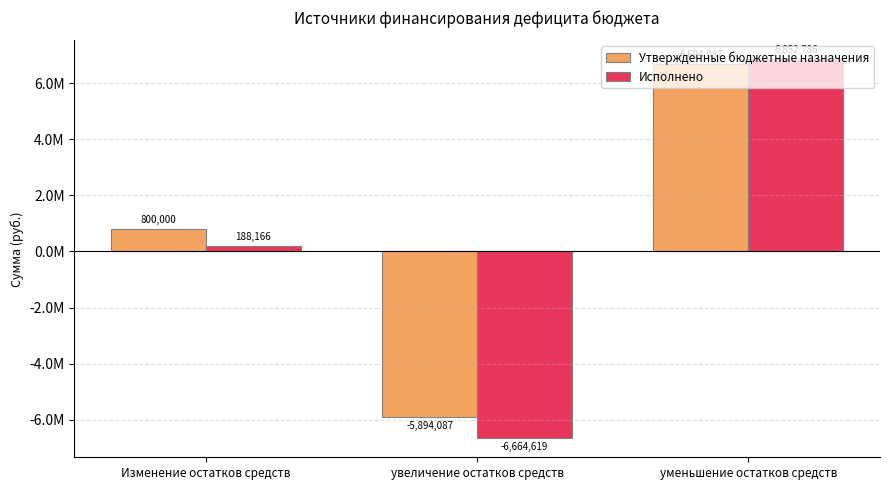

Does the chart contain any negative values?

Yes